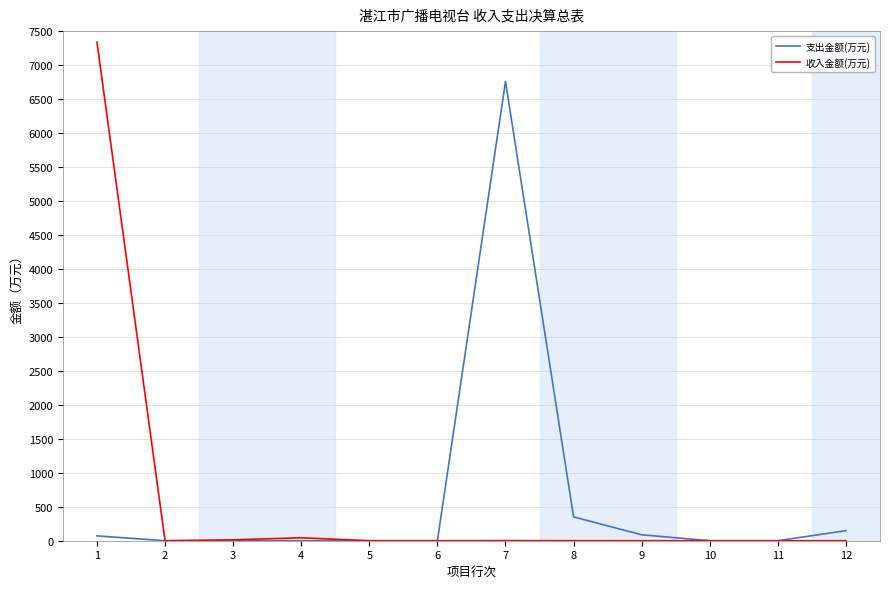

Rank the series at 1 from highest to lowest value.

收入金额(万元), 支出金额(万元)